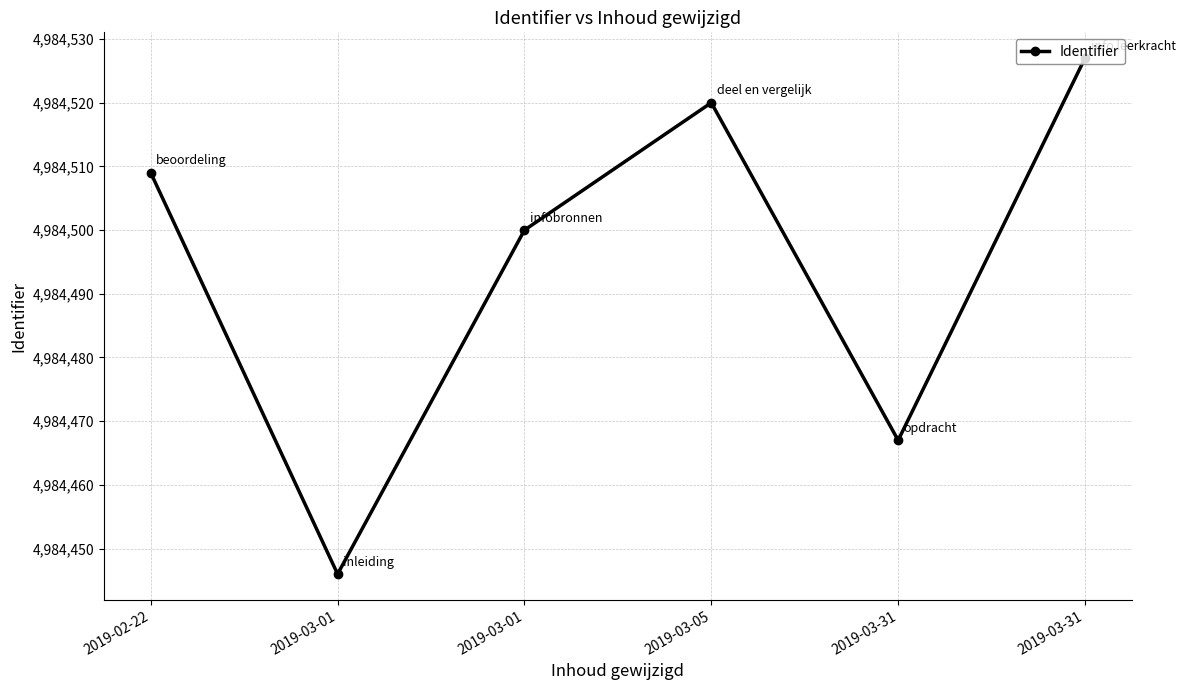

How many data points are less than 4984509?

3